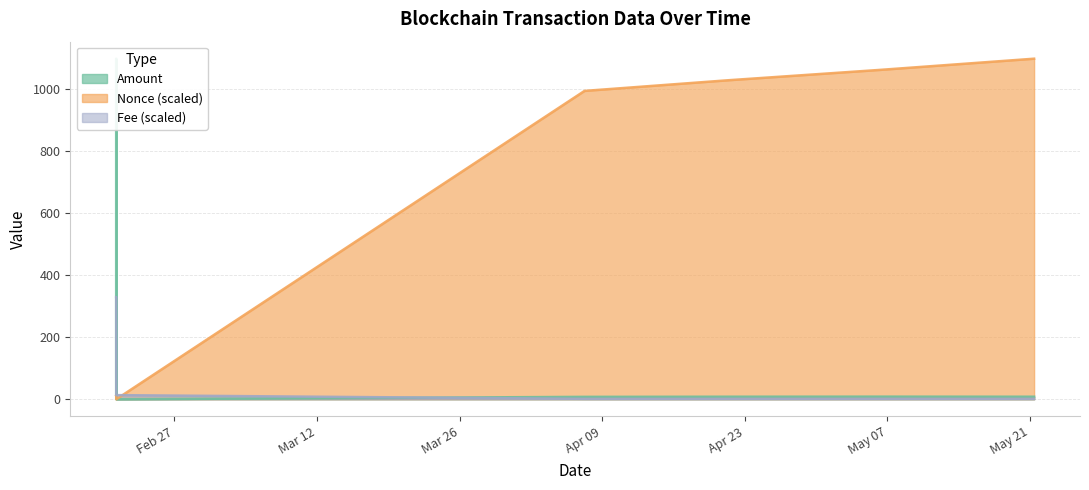

True or false: Nonce (scaled) and Amount cross at least once.

False